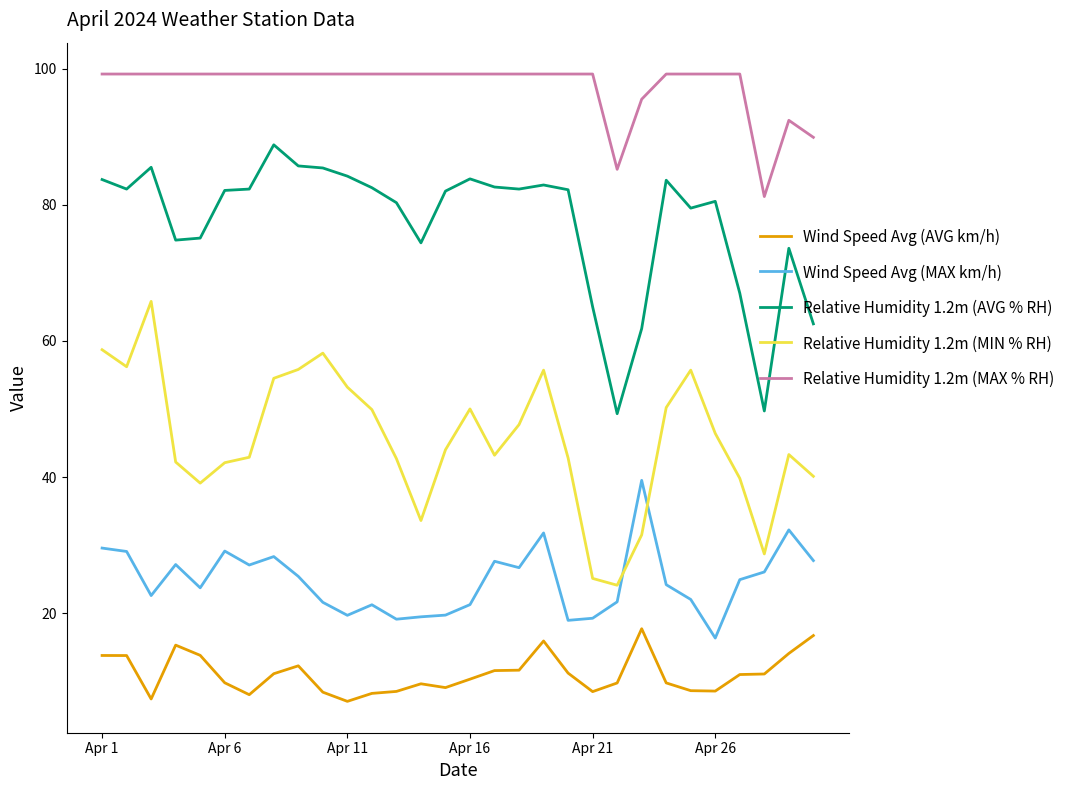

Which series has the largest total across all categories?

Relative Humidity 1.2m (MAX % RH)